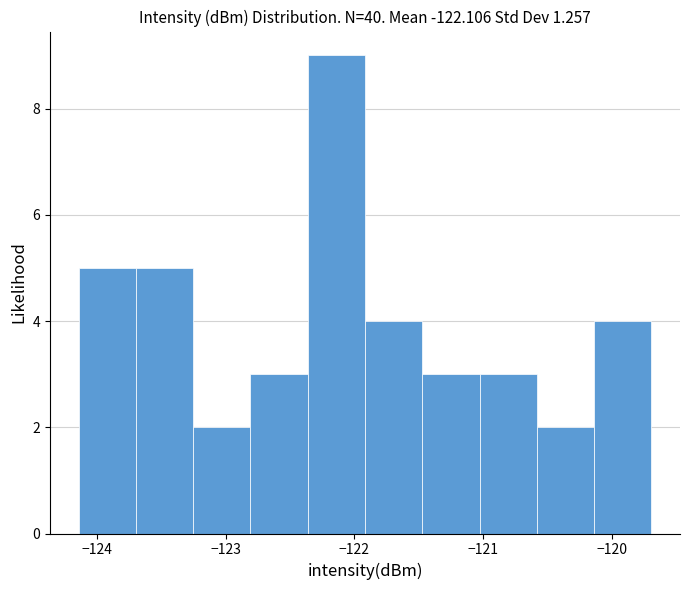

How tall is the bar that spans -122.8 to -122.4 on the x-axis? Neither the bar edges nor the heights are printed on the chart, so give them approximately, as read against the axes.

3